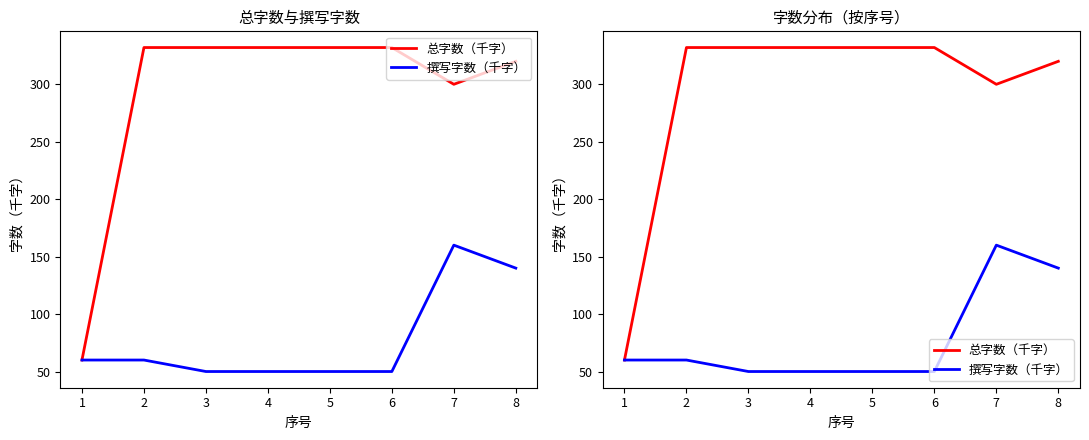

True or false: 总字数（千字） and 撰写字数（千字） intersect in this chart.

False